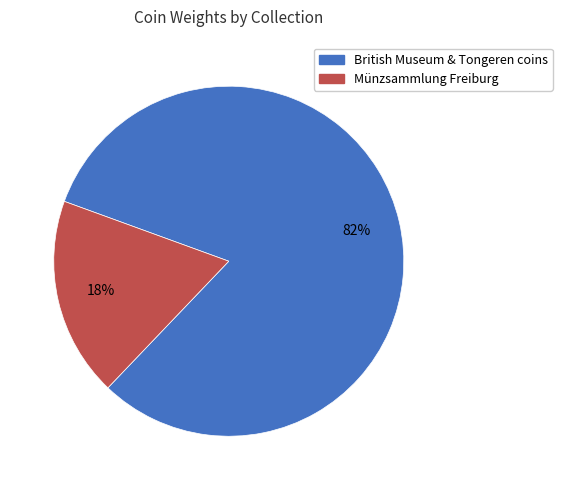

Does any single category account for the majority?

Yes